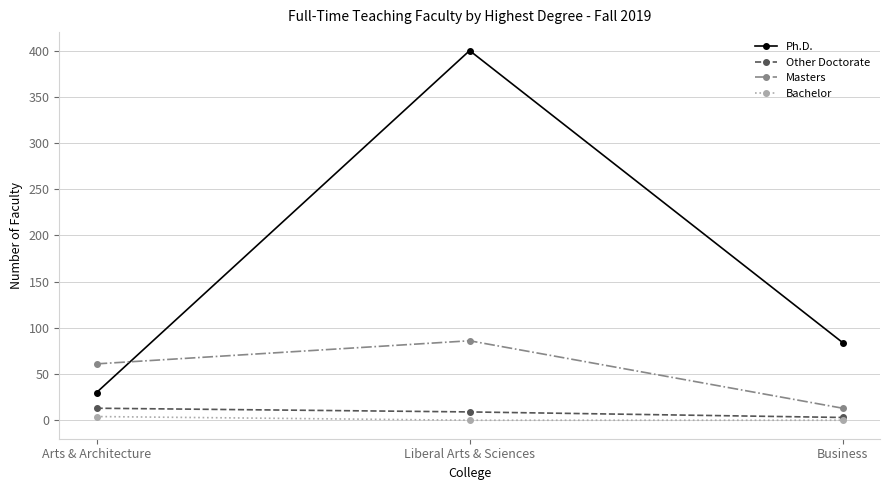

Rank the categories by Other Doctorate value from highest to lowest.

Arts & Architecture, Liberal Arts & Sciences, Business